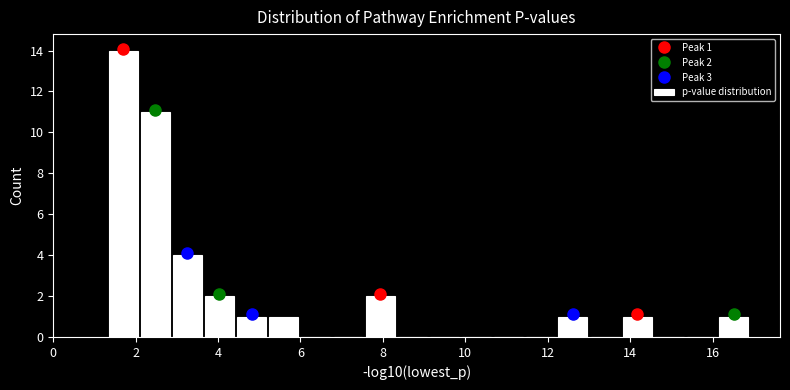

Read against the x-axis, roughly where is the centre of the tallest bar?

1.6